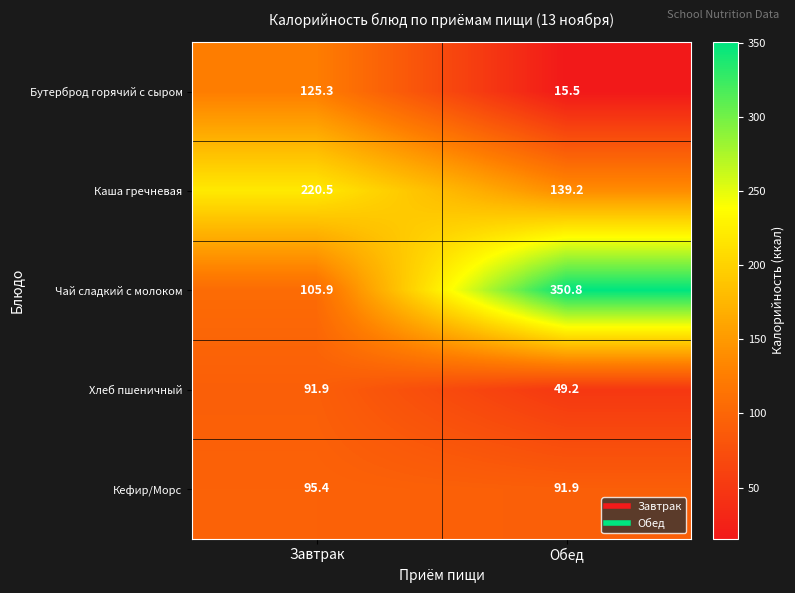

Rank the categories by Каша гречневая value from highest to lowest.

Завтрак, Обед